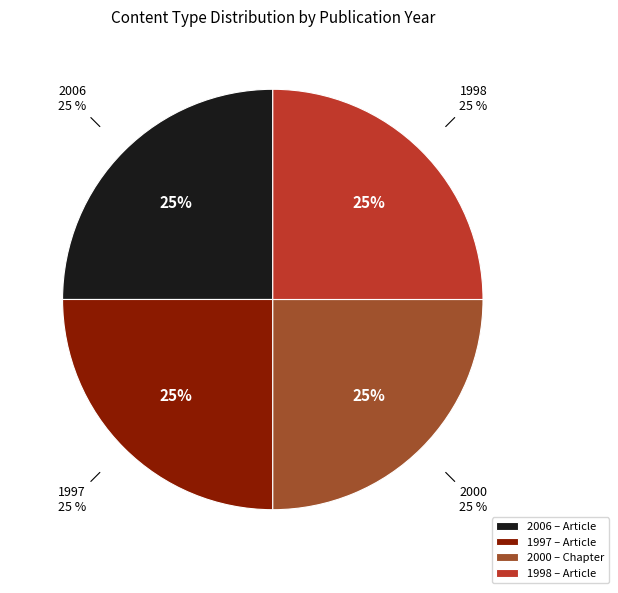

Between 2006 and 1997, which is larger?

2006